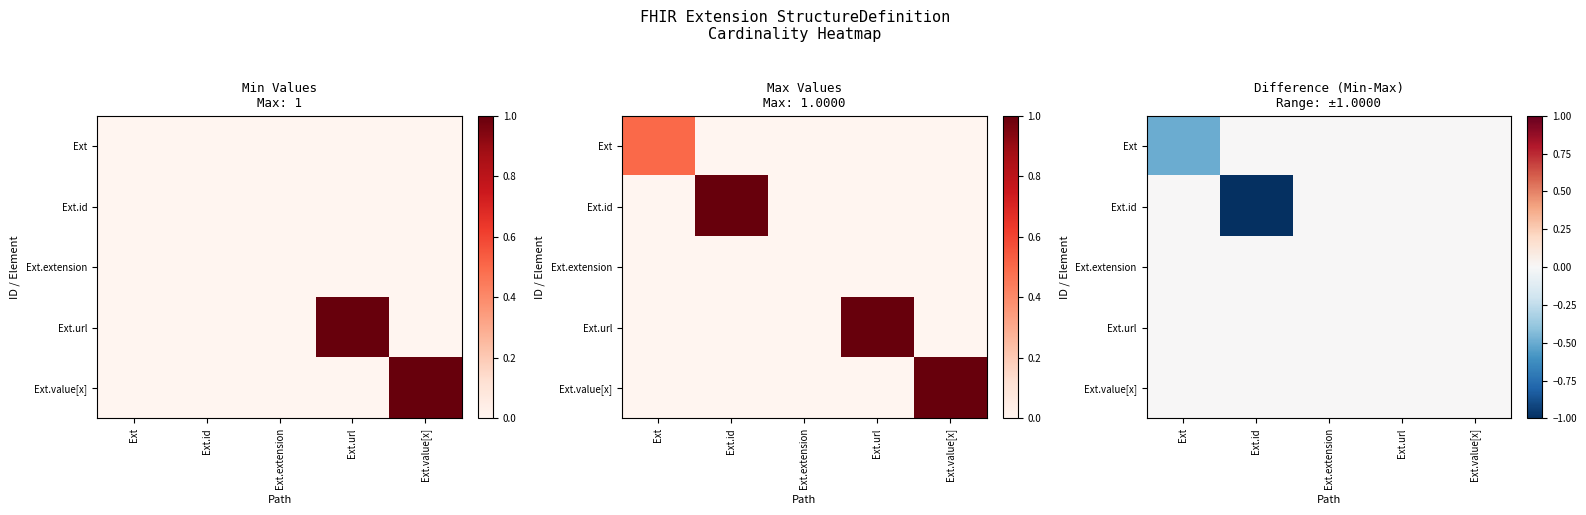

The value of Ext.value[x] at Ext.extension is 0.0. True or false?

True